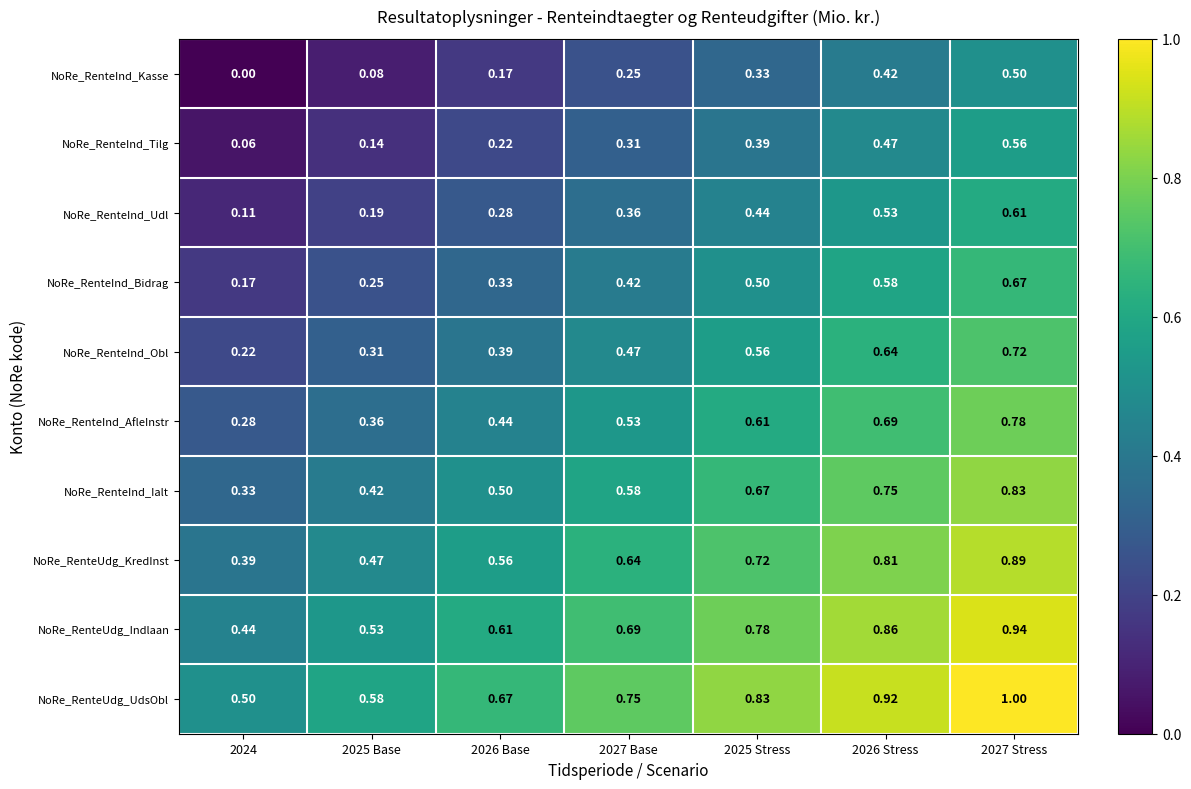

Which series has the largest total across all categories?

NoRe_RenteUdg_UdsObl